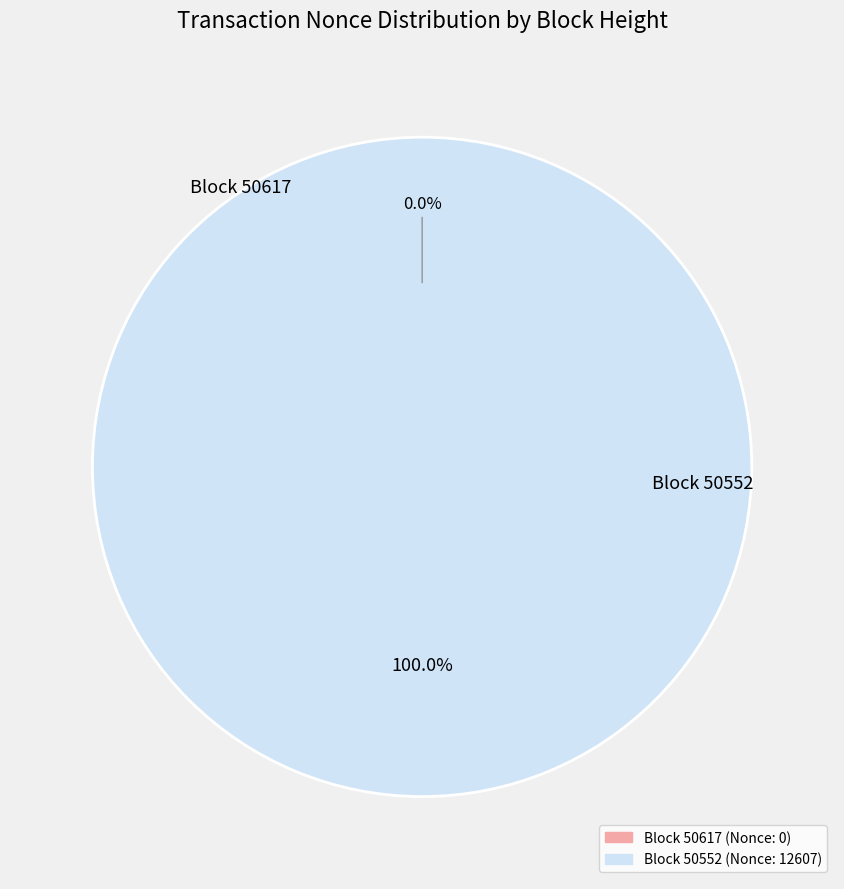

To the nearest percent, what is the average slice percentage?

50%